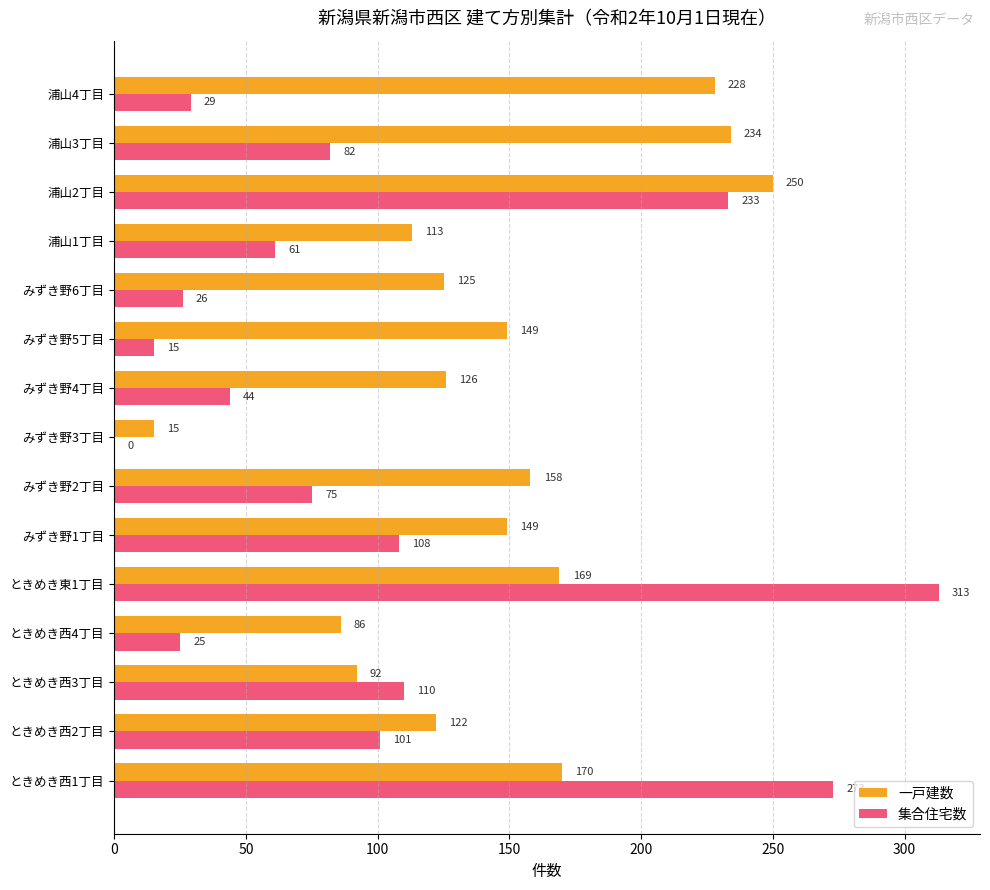

Which series has the largest total across all categories?

一戸建数